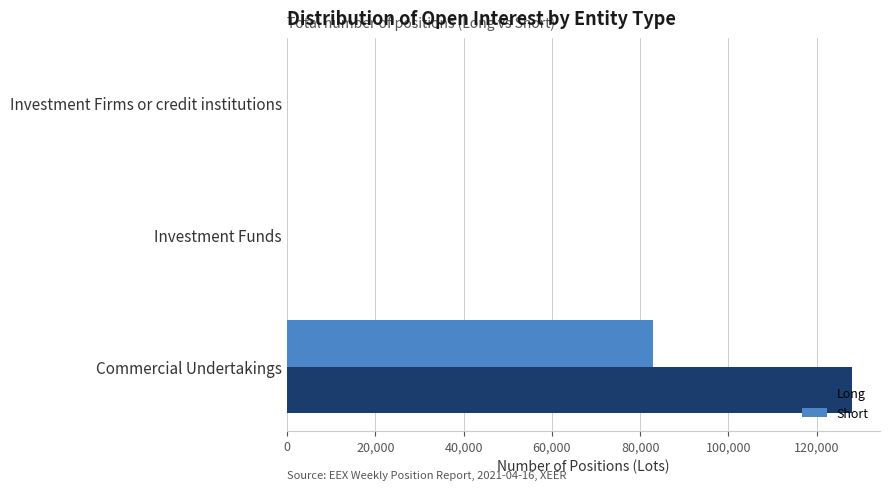

The value of Short at Investment Firms or credit institutions is 0.0. True or false?

True